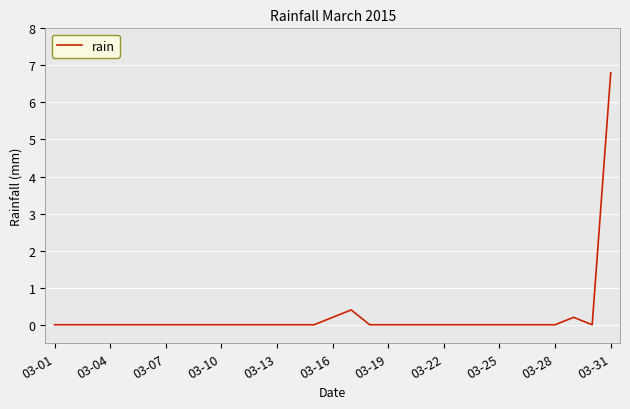

What is the maximum value shown in the chart?

6.8